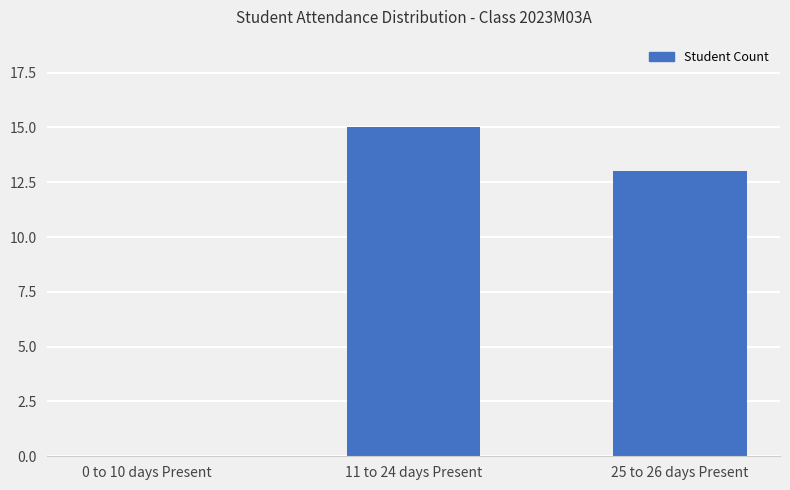

What is the sum of all values?

28